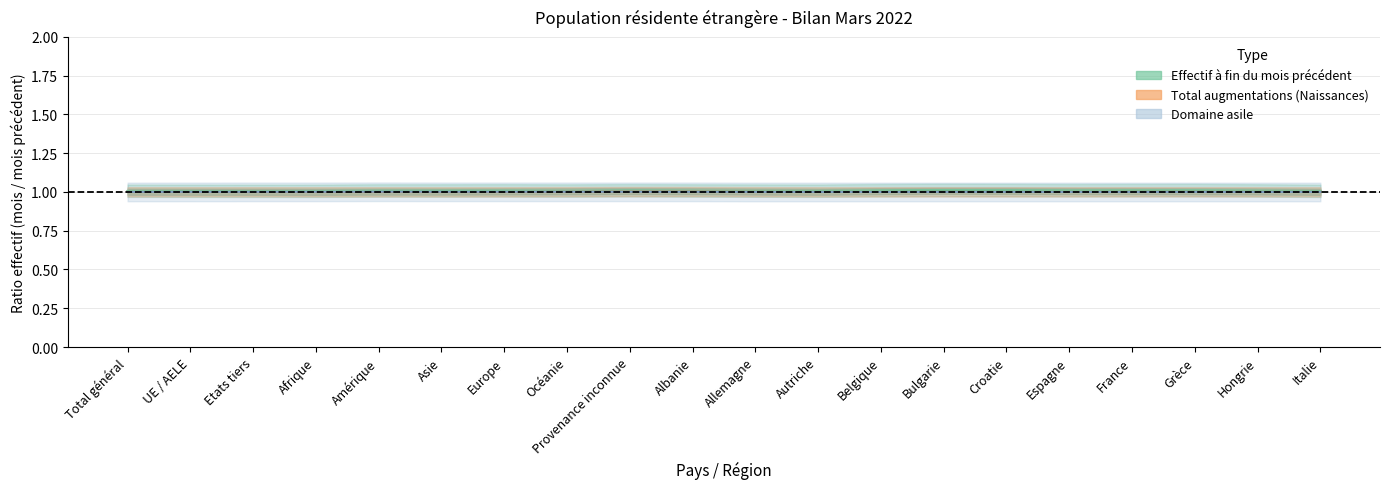

True or false: Naissances and Effectif du mois considéré cross at least once.

False